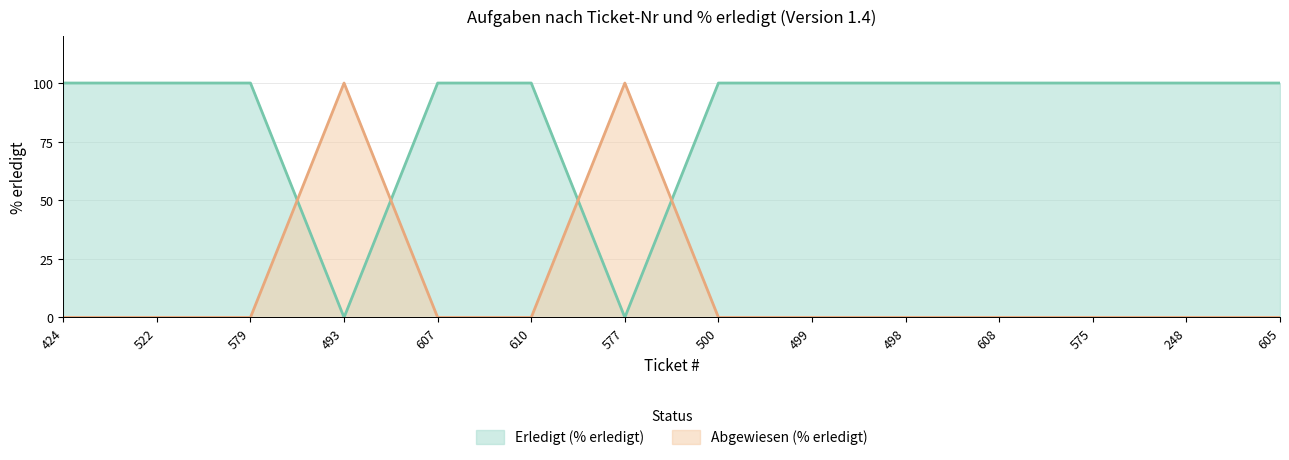

What is the value of the Erledigt (% erledigt) point at the 5th from the left?

100